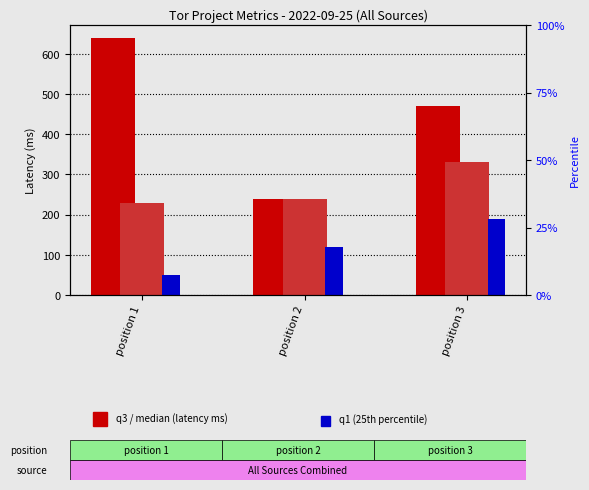

Which has a higher value, position 2 or position 1?

position 1